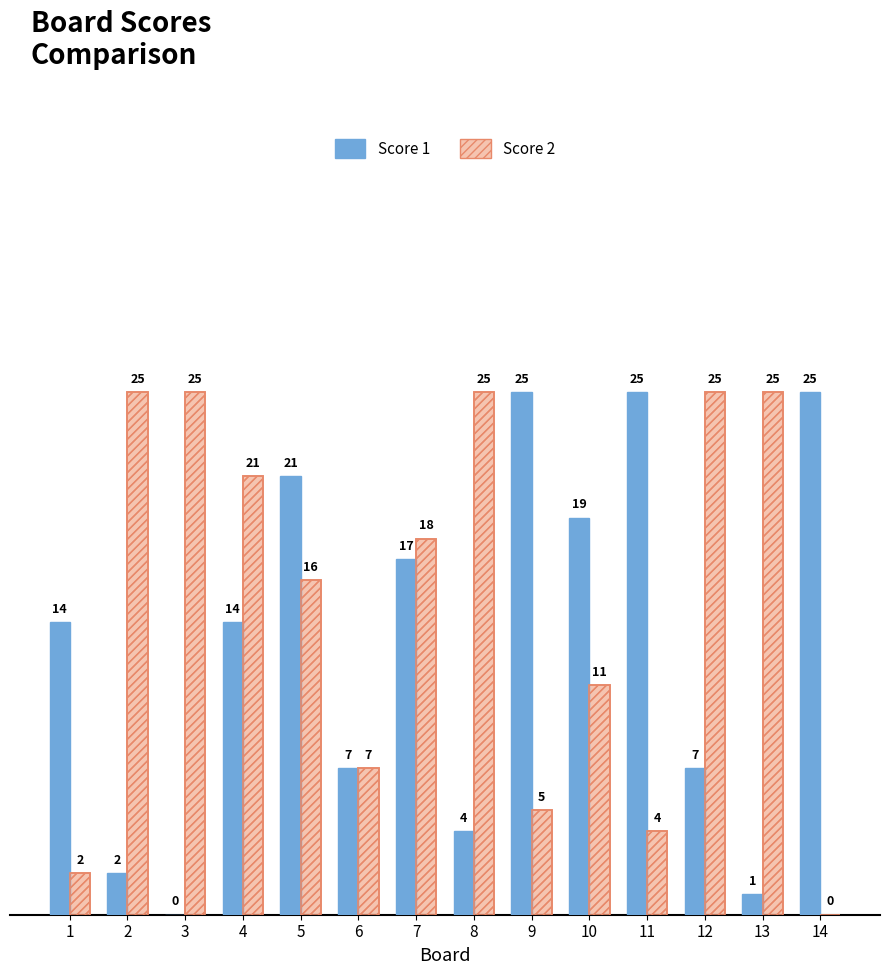

What is the difference between the second highest and second lowest values in the Score 1 series?

24